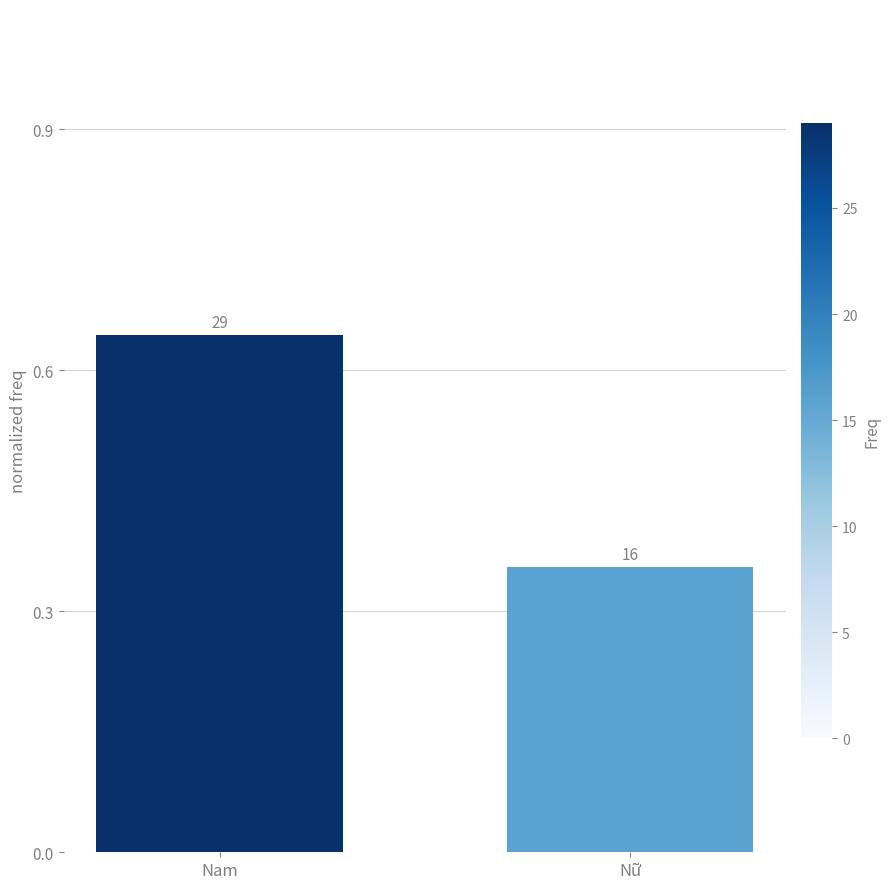

Does the chart contain any negative values?

No